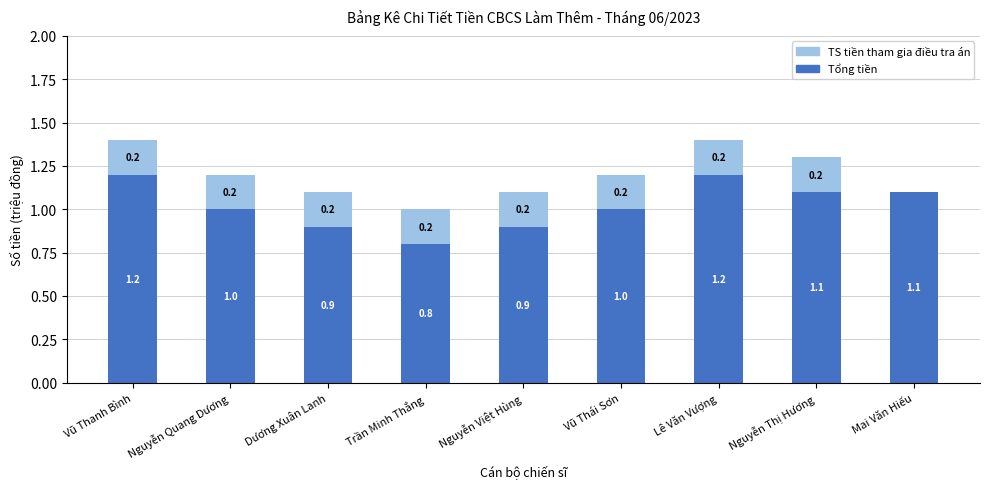

At which label does Tổng tiền first exceed 1?

Vũ Thanh Bình